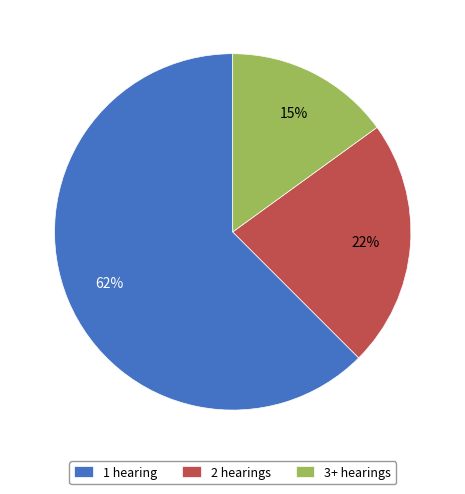

Count the number of slices in the pie.

3